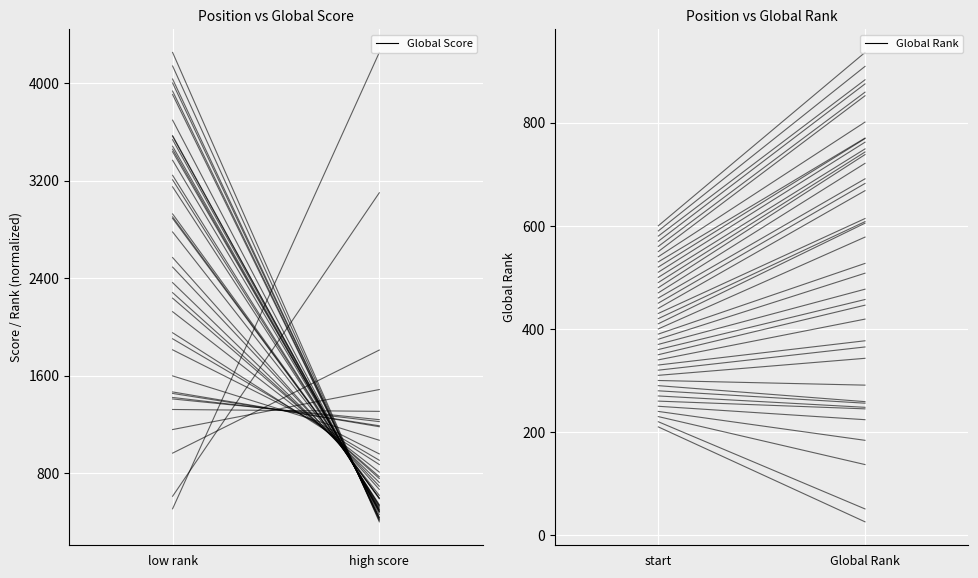

What is the difference between the Global Score values at high score and low rank?

3743.1